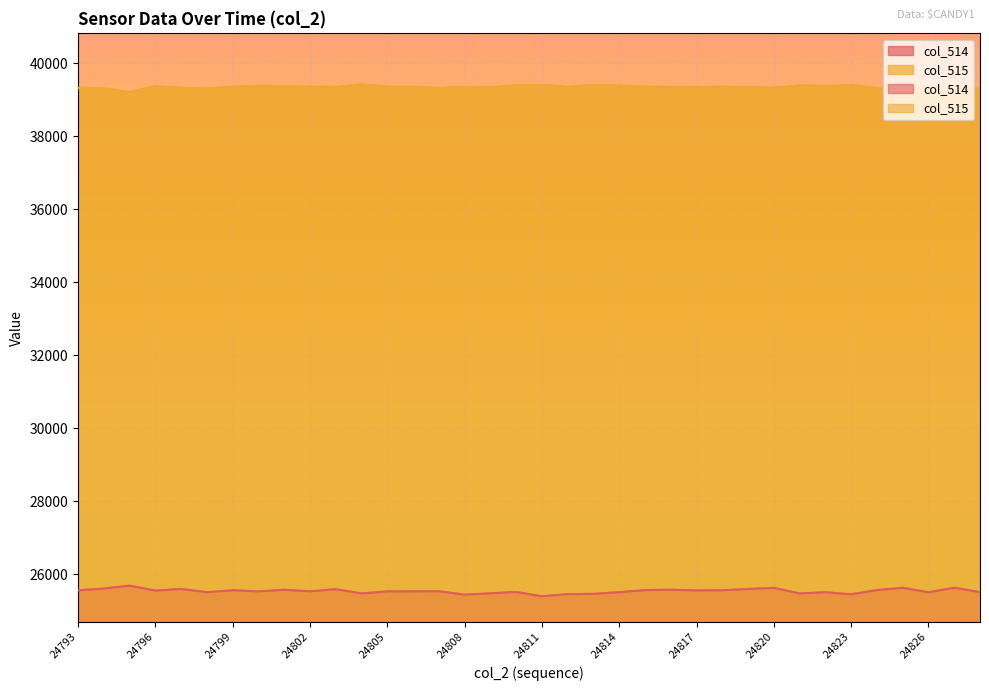

What is the total value across all series at 24796?

64923